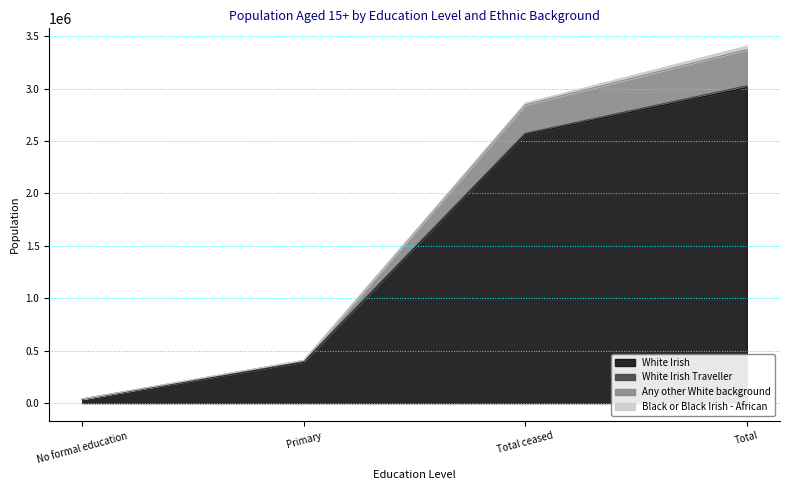

How many lines are shown in the chart?

4